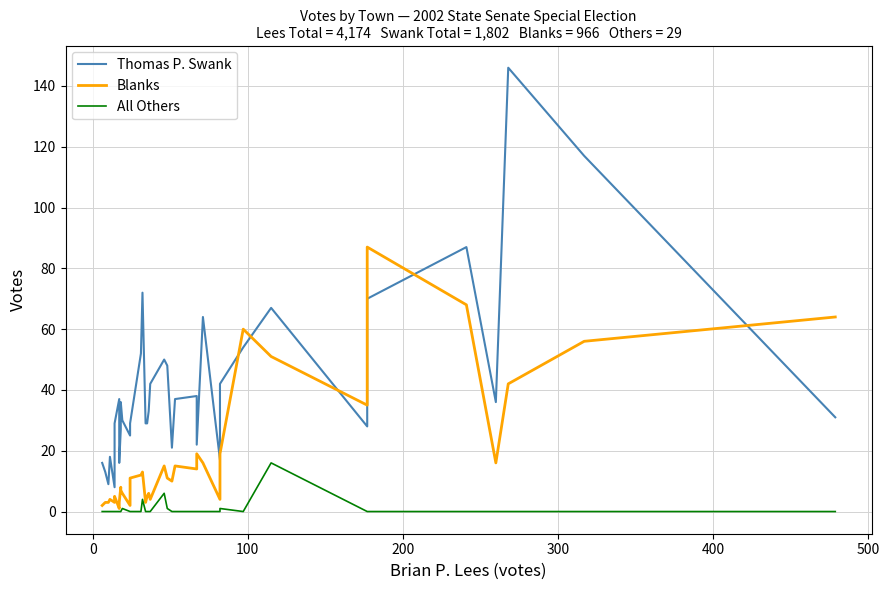

What is the difference between the maximum and second lowest values in the Thomas P. Swank series?

137